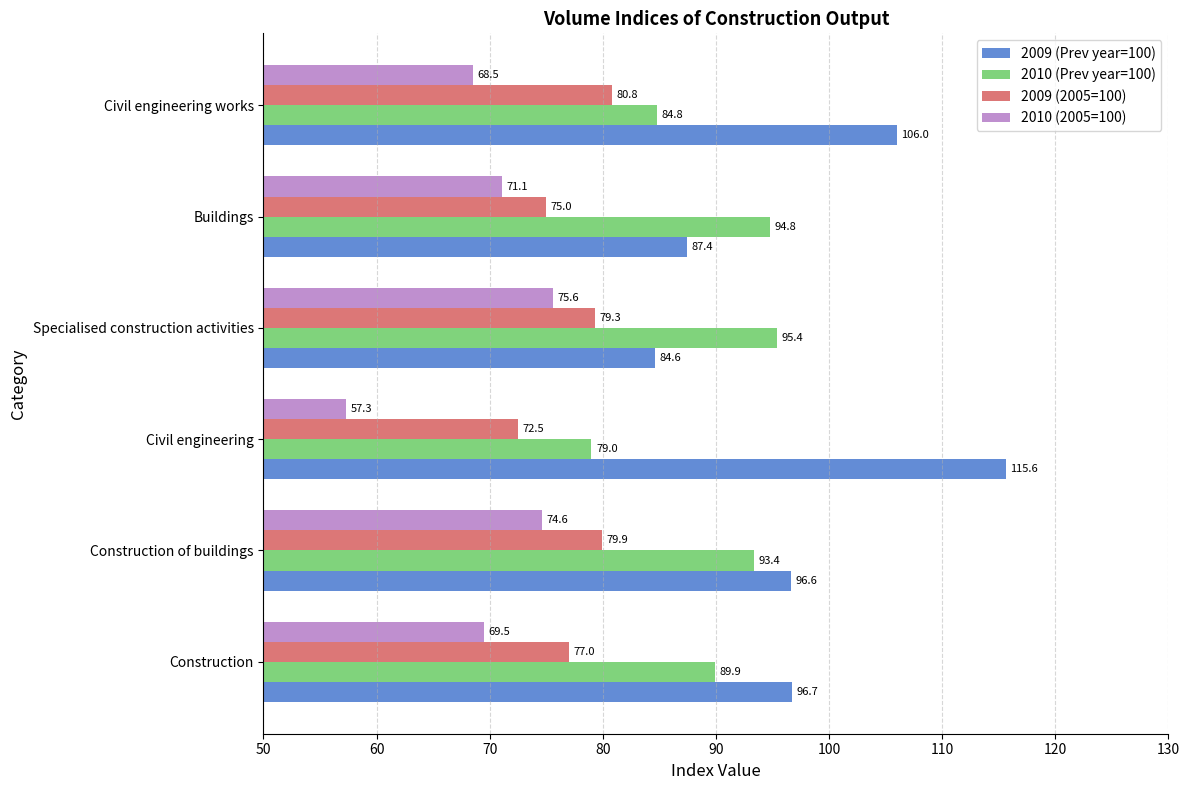

Which category has the lowest value in the 2010 (Prev year=100) series?

Civil engineering